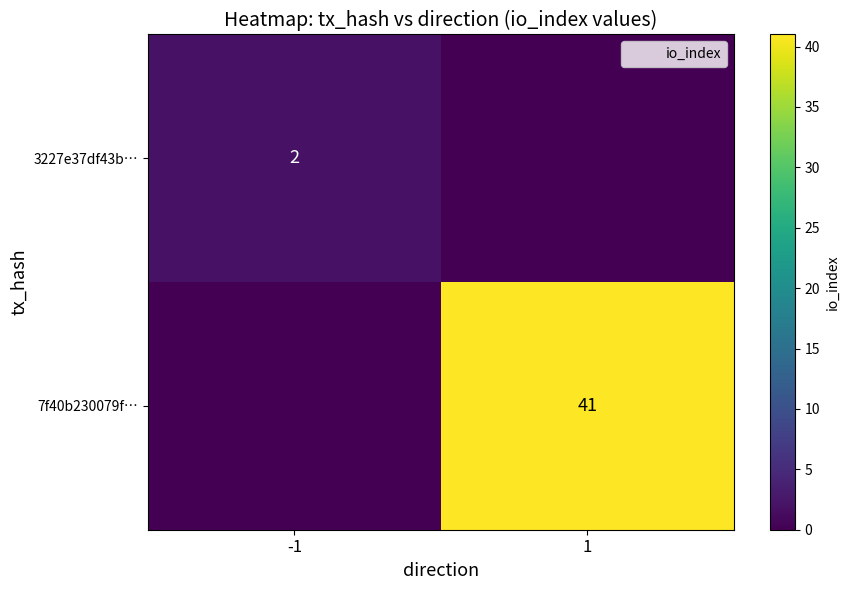

True or false: 3227e37df43b… has a value of 2 at -1.

True